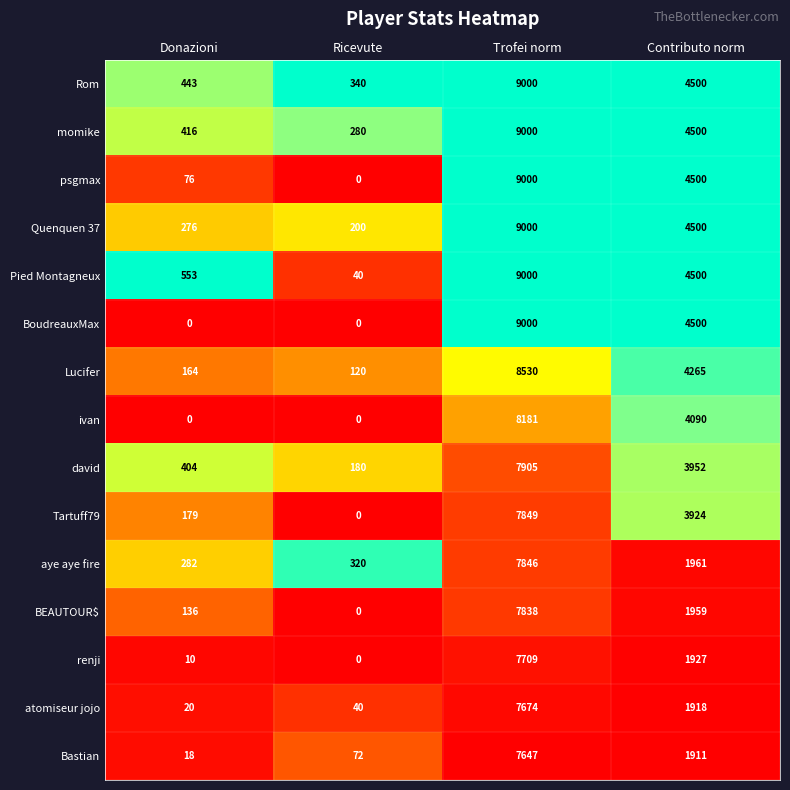

What is the spread (max minus min) of values at Ricevute?

340